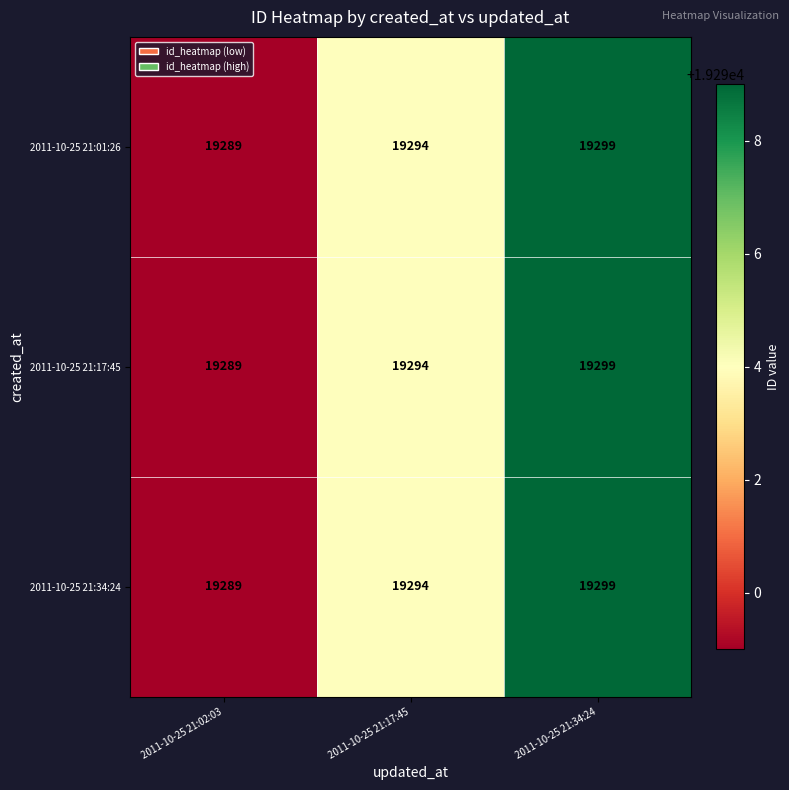

Rank the categories by 2011-10-25 21:34:24 value from lowest to highest.

2011-10-25 21:02:03, 2011-10-25 21:17:45, 2011-10-25 21:34:24